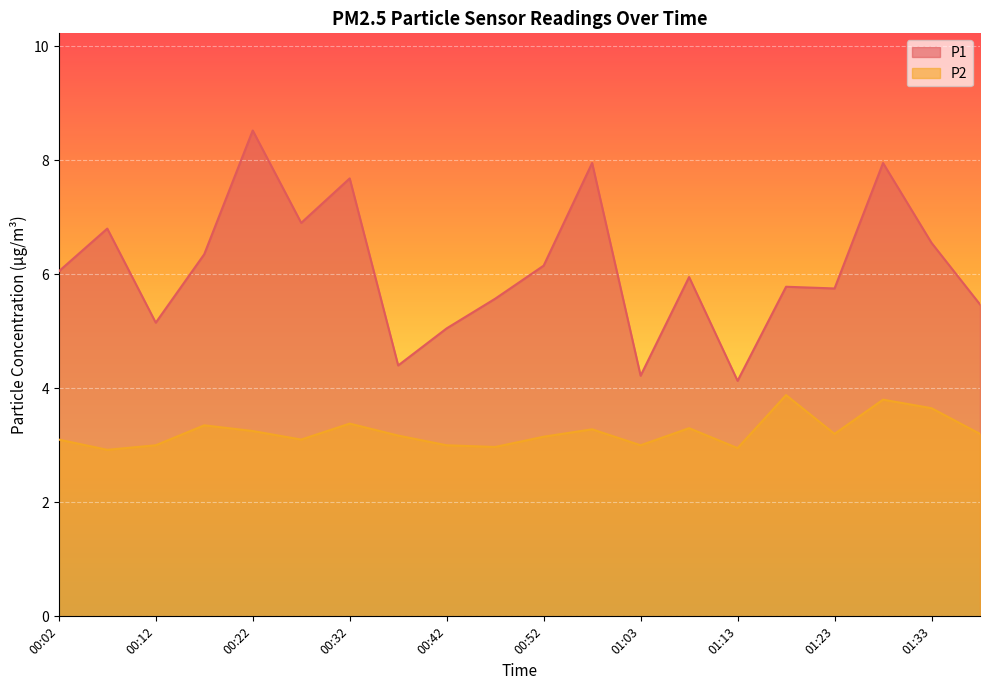

List the labels in order of P2 value, largest first.

01:18, 01:28, 01:33, 00:32, 00:17, 01:08, 00:58, 00:22, 01:23, 01:38, 00:37, 00:52, 00:02, 00:27, 00:12, 00:42, 01:03, 00:47, 01:13, 00:07